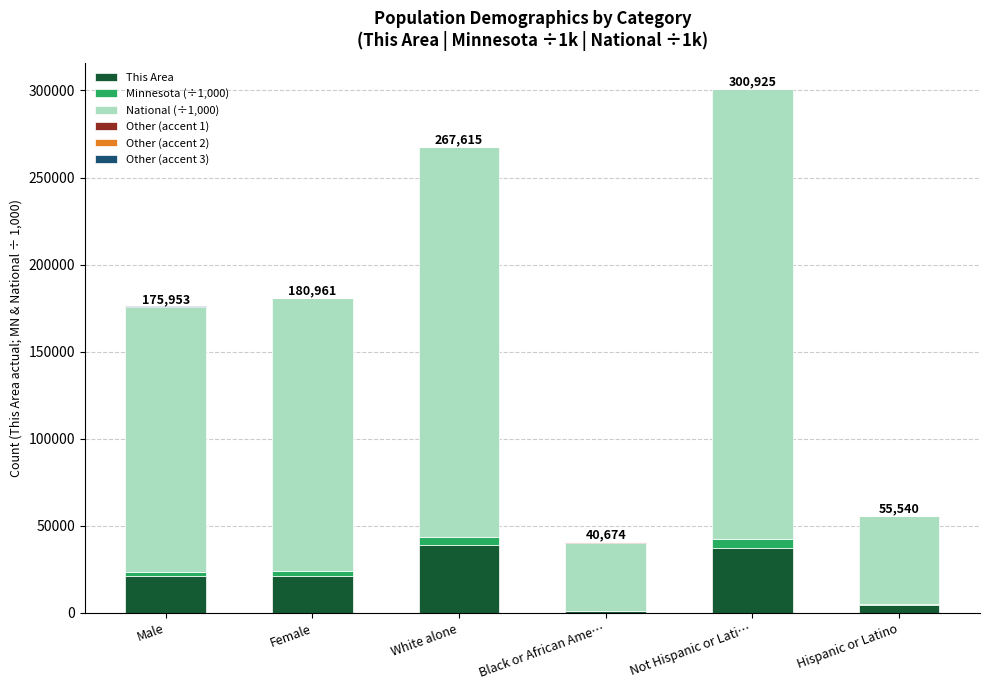

What is the highest value of the This Area series?

39206.0